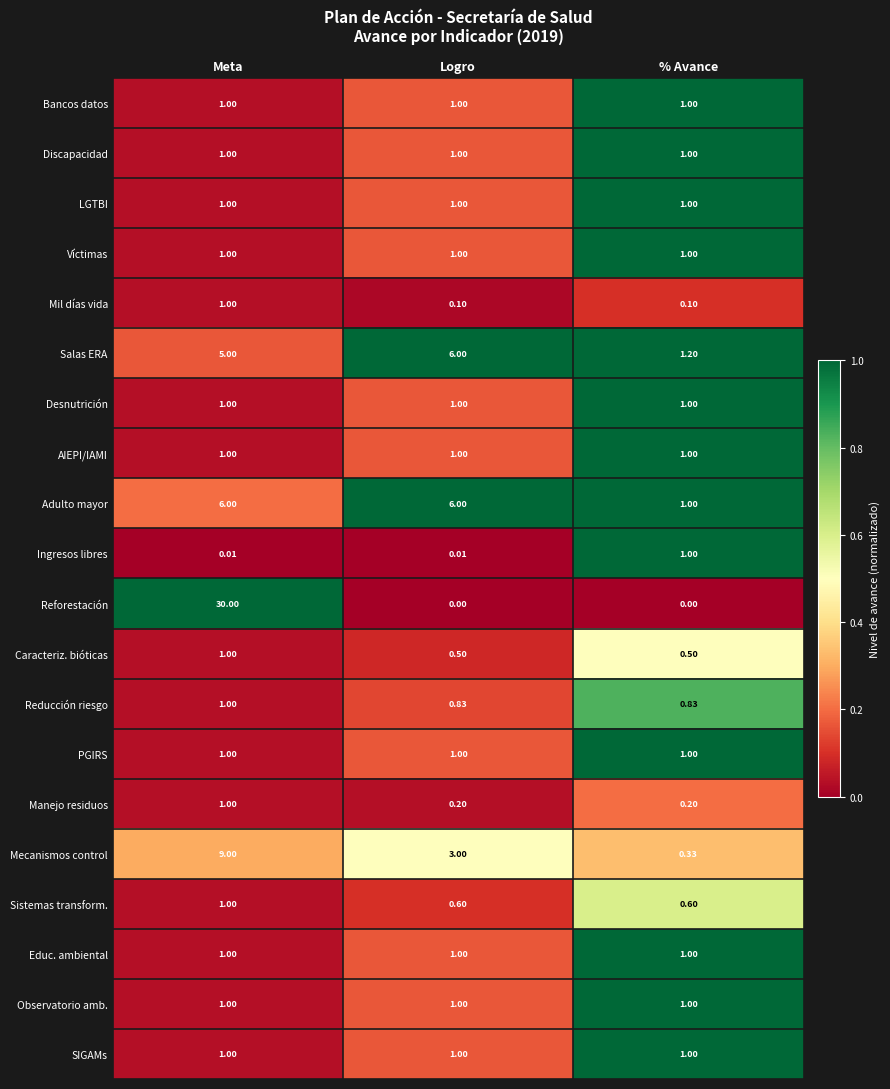

At which label is Salas ERA closest to 3?

% Avance